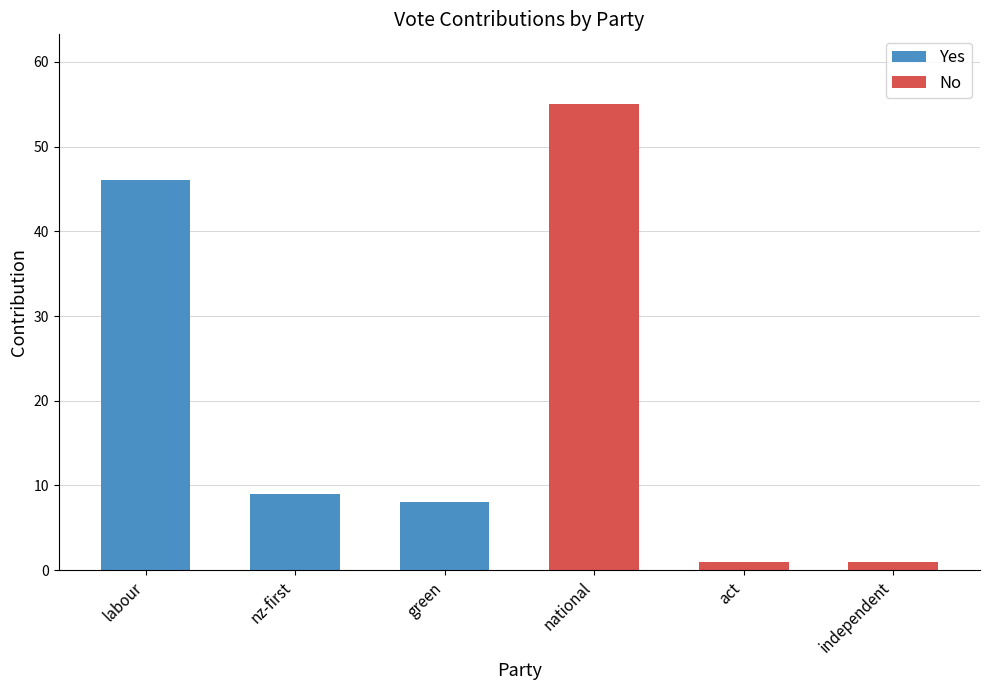

Rank the series at nz-first from highest to lowest value.

Yes, No